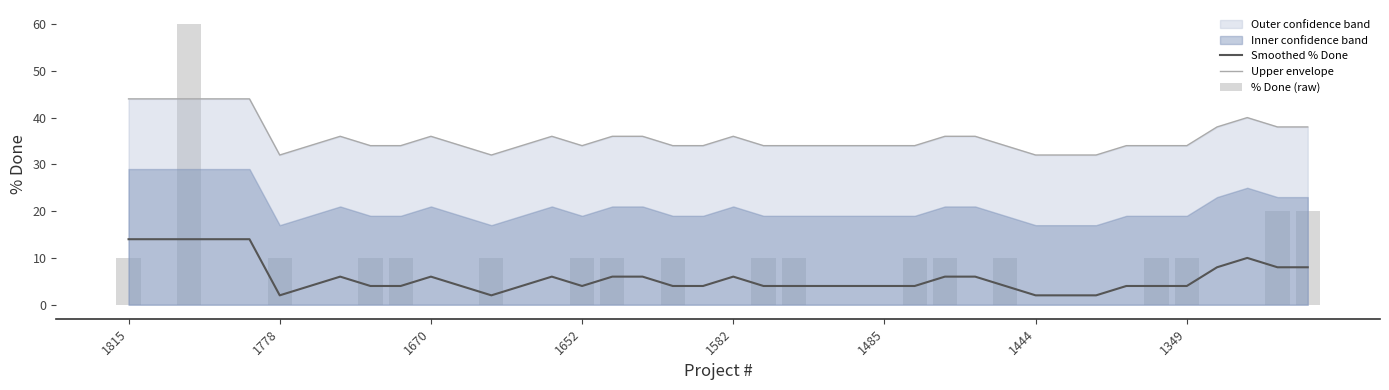

What is the maximum value for Smoothed % Done?

14